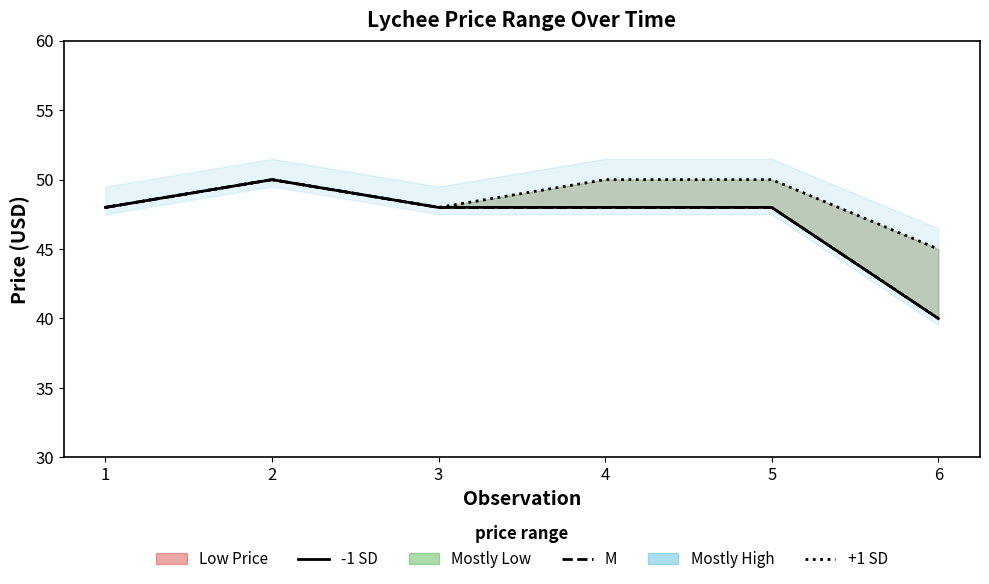

Reading left to right, list all the values displayed in this chart.

Low Price (line): 48	50	48	48	48	40
Mostly Low (line): 48	50	48	48	48	40
High Price (line): 48	50	48	50	50	45